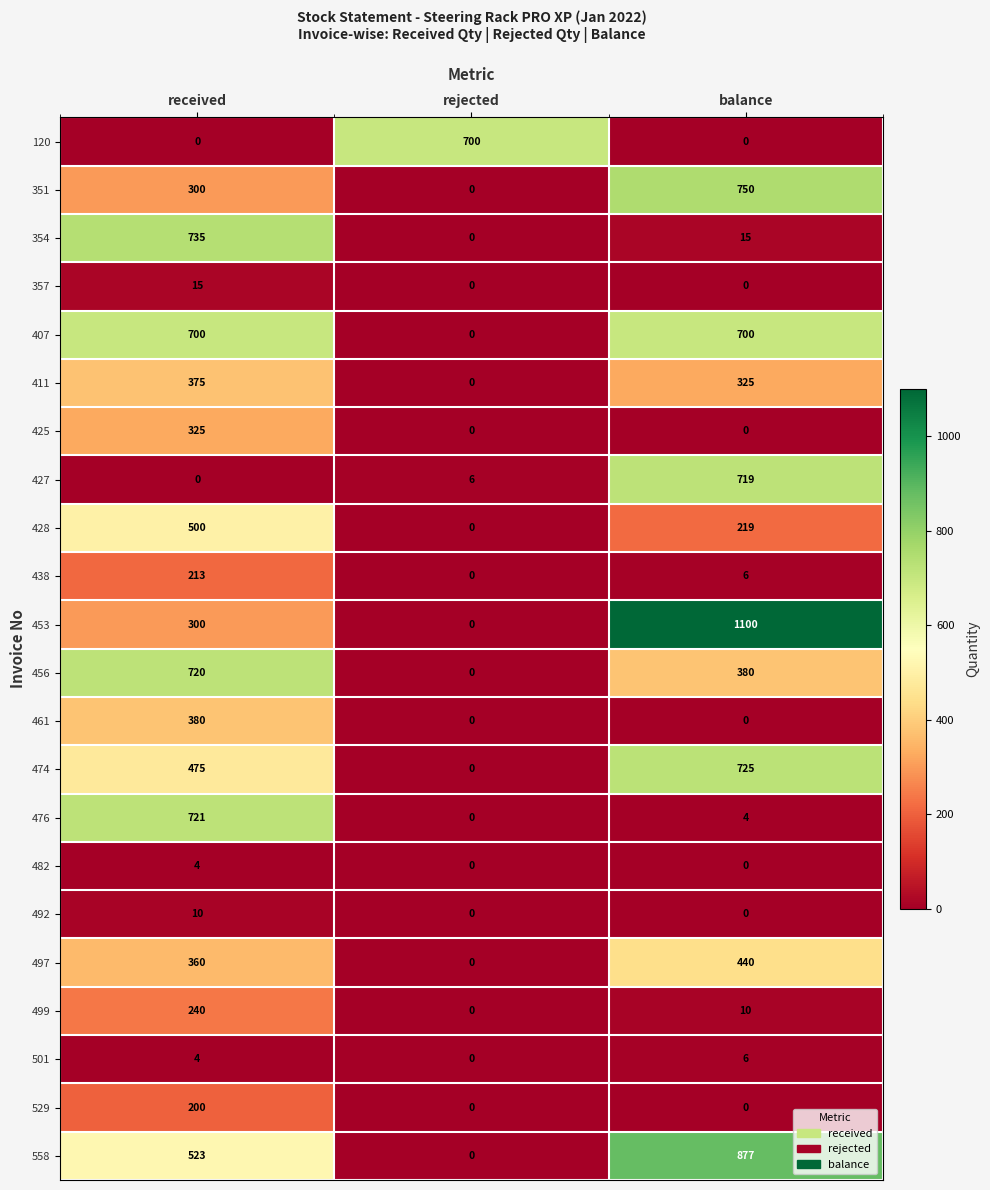

How many data points does each series have?

3